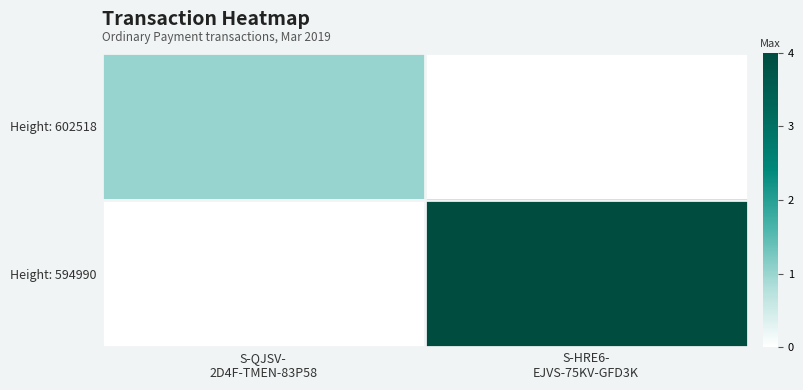

Which has a higher value, S-HRE6-
EJVS-75KV-GFD3K or S-QJSV-
2D4F-TMEN-83P58?

S-QJSV-
2D4F-TMEN-83P58